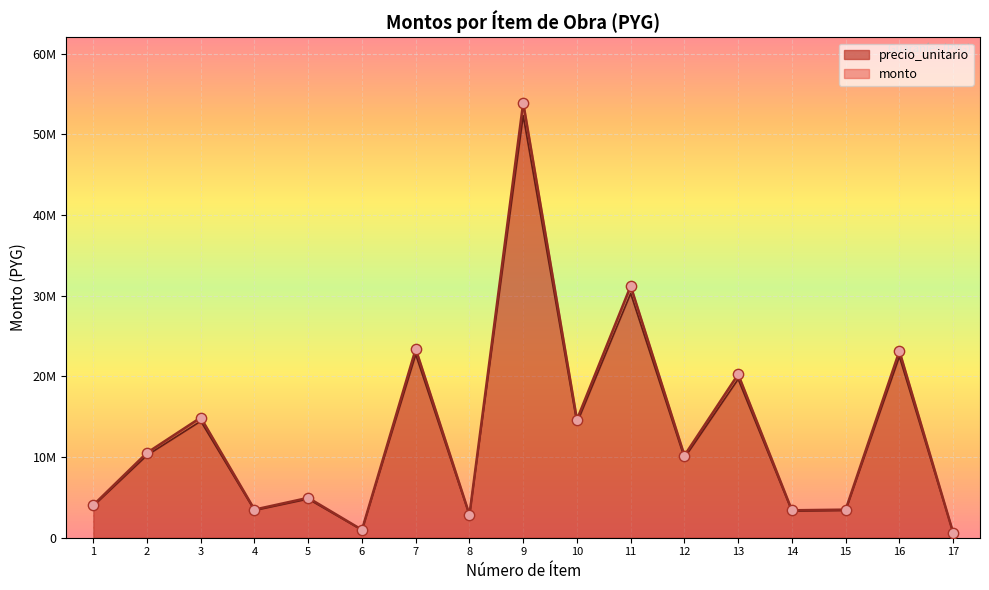

At how many categories does at least one series exceed 44104219?

1